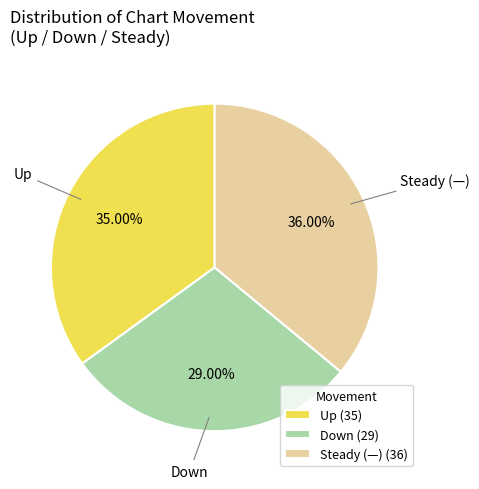

To the nearest percent, what is the difference between the largest and smallest slice percentages?

7%